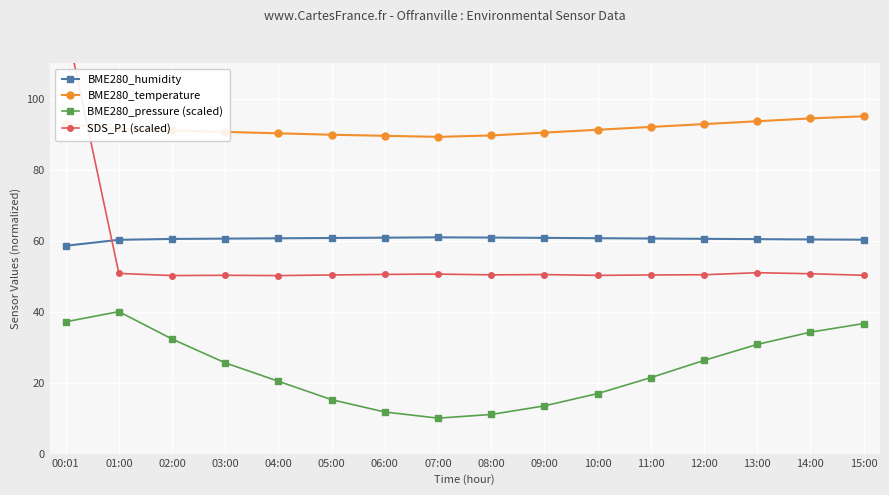

How many times do SDS_P1 (scaled) and BME280_humidity cross each other?

1